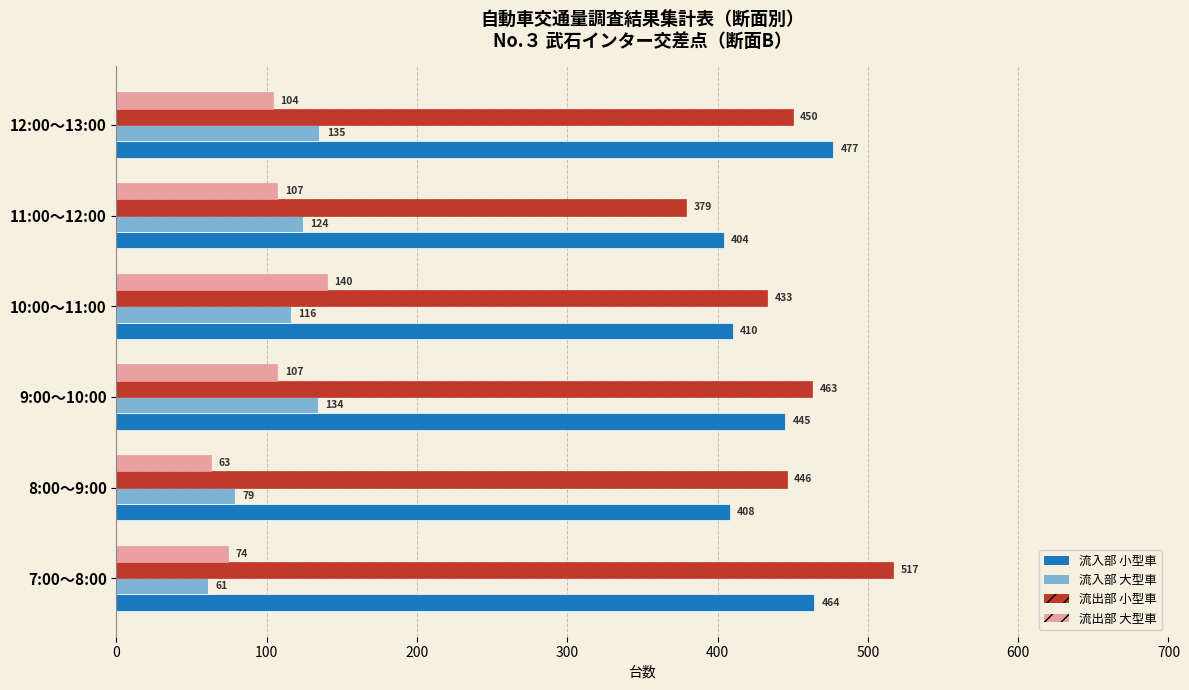

What is the lowest value of the 流入部 大型車 series?

61